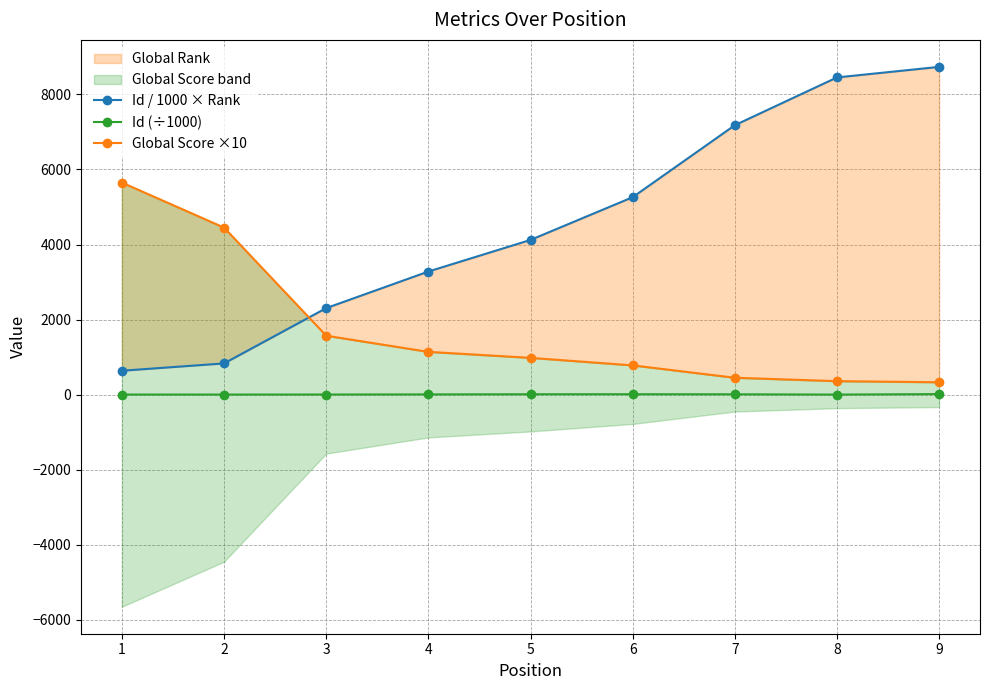

What is the greatest value displayed?

8732.0